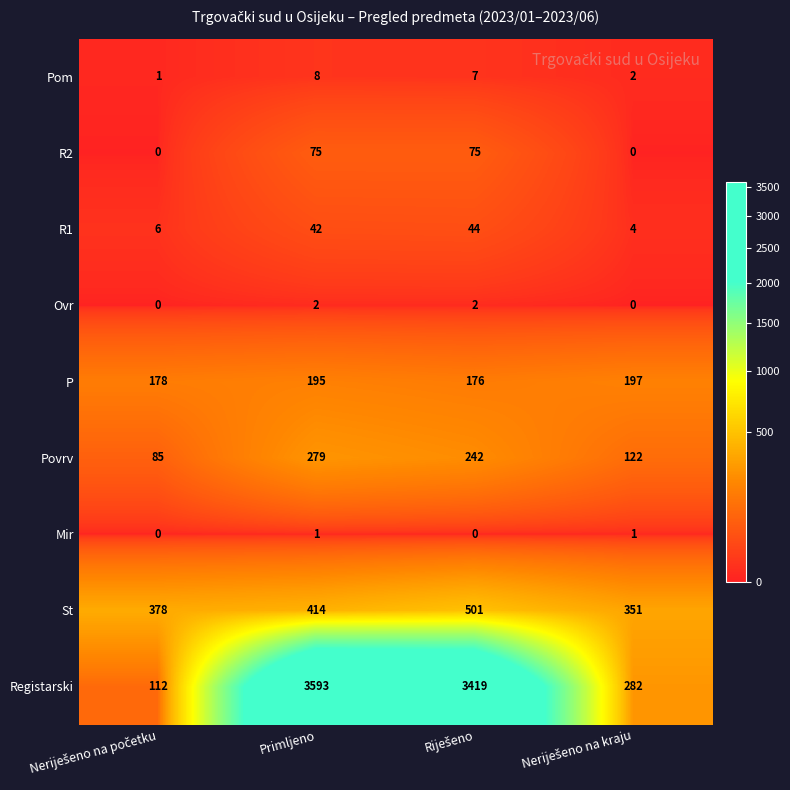

Where is St nearest to the value 426?

Primljeno